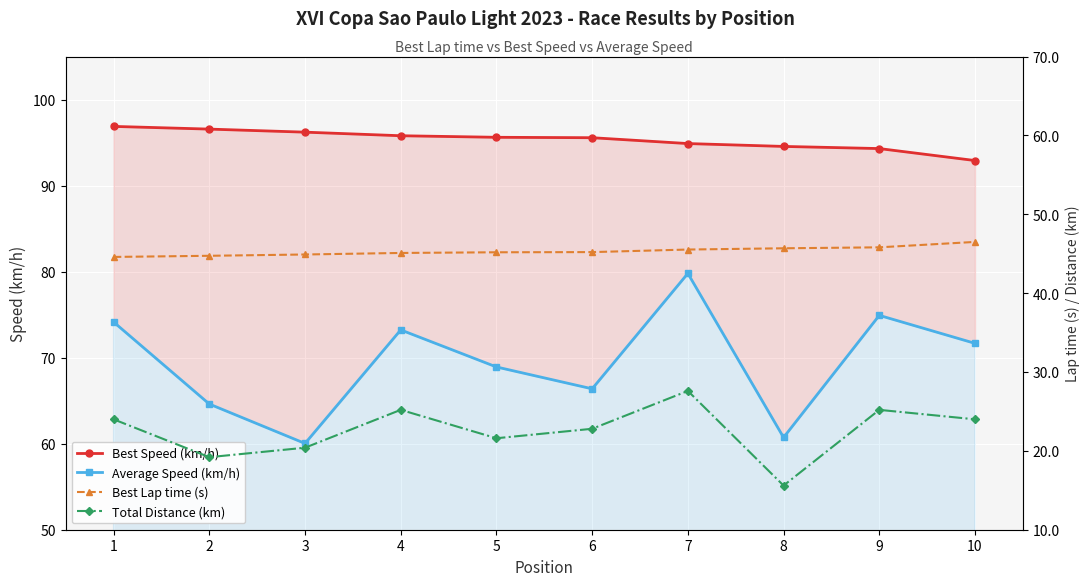

Which series has the widest spread of values?

Average Speed (km/h)